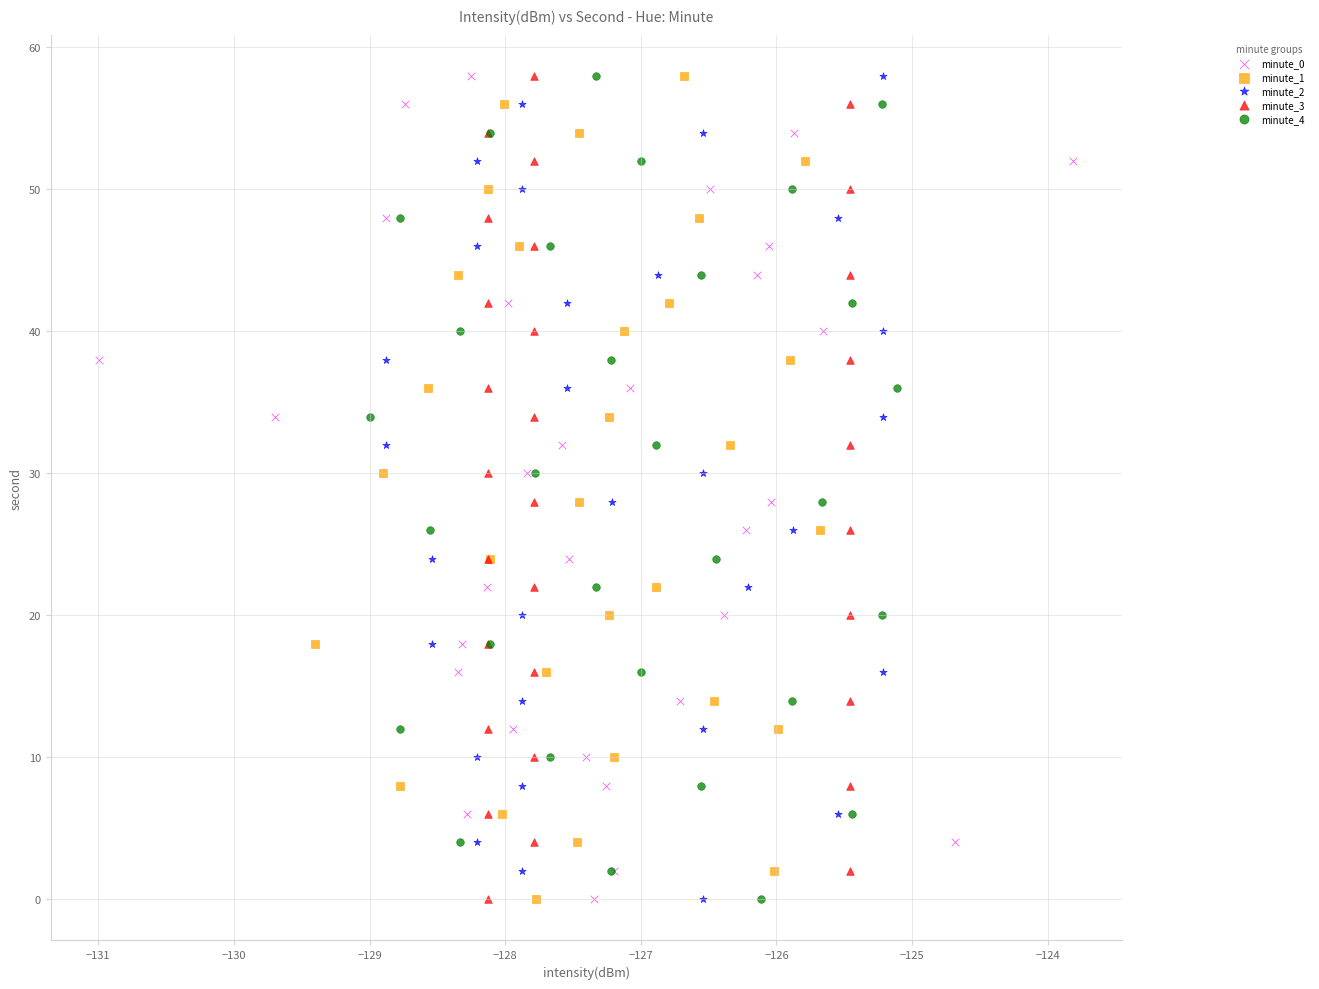

What are all the series names shown in the legend?

minute_0, minute_1, minute_2, minute_3, minute_4